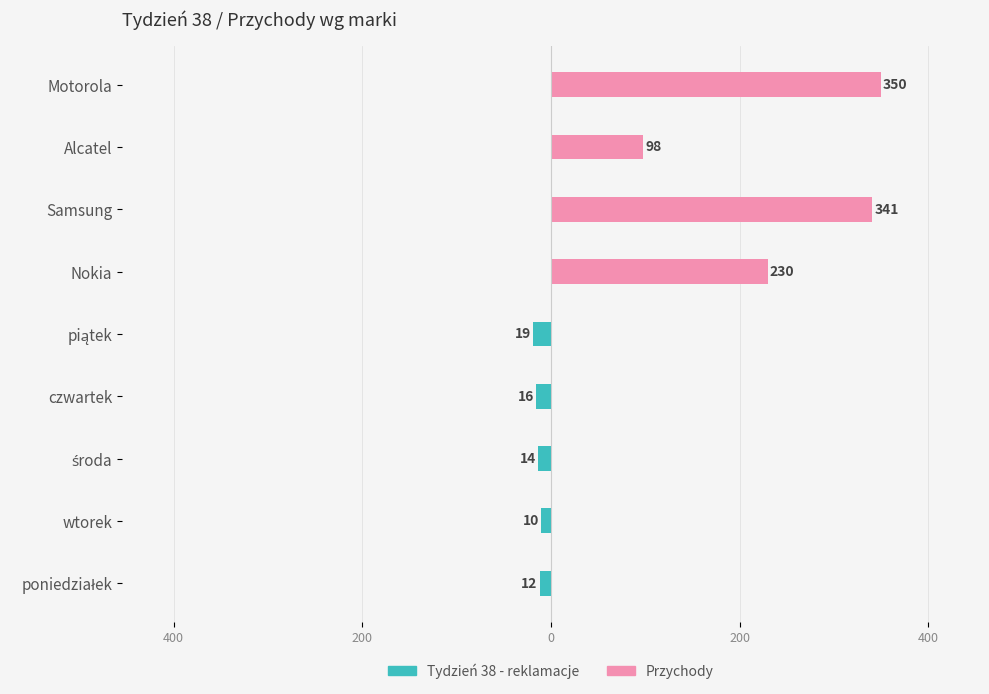

List the series in order of their peak value, lowest first.

Tydzień 38 - reklamacje, Przychody